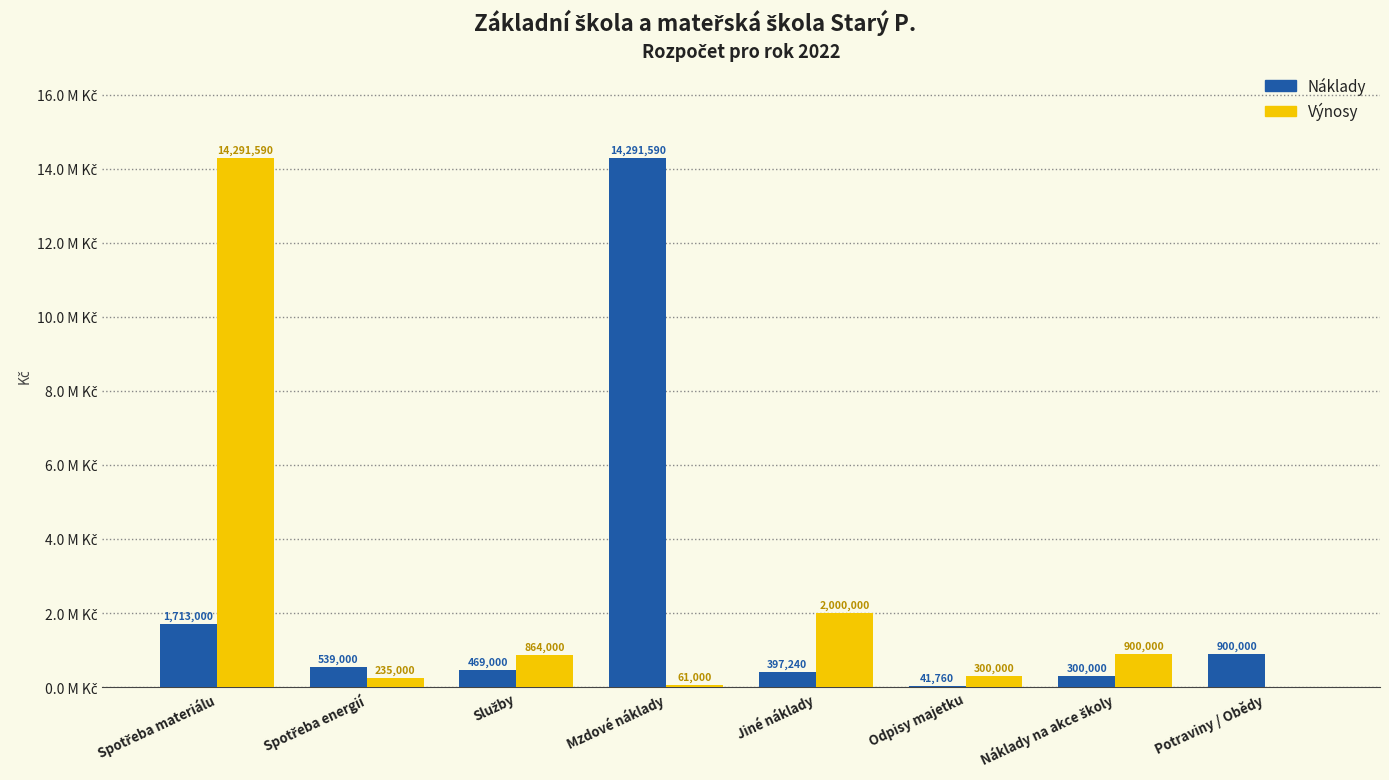

What are all the series names shown in the legend?

Náklady, Výnosy